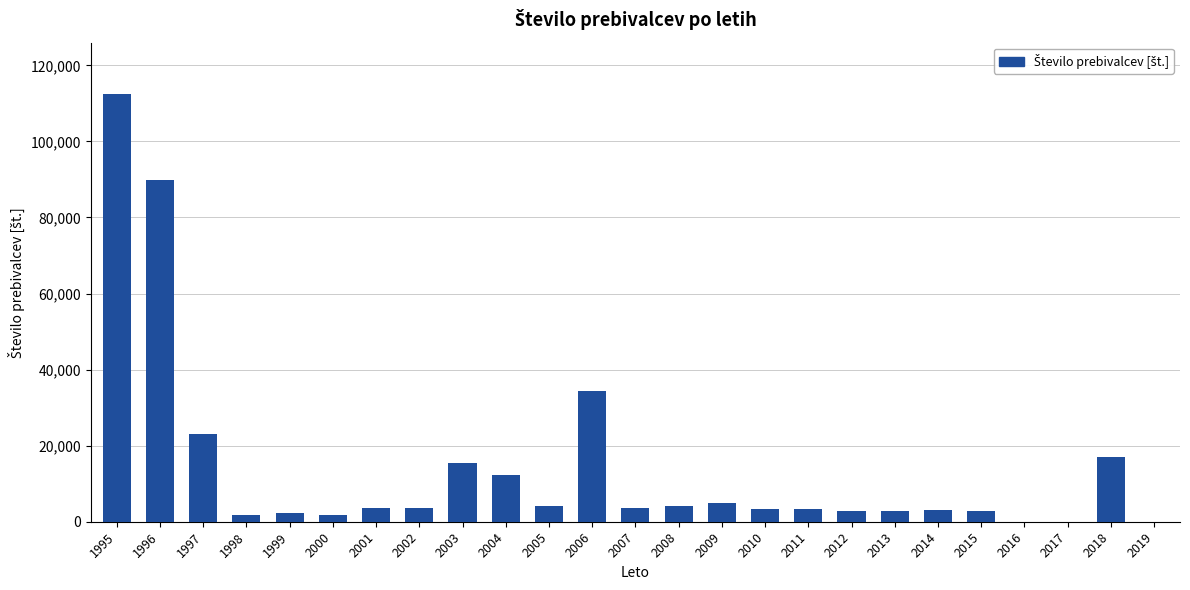

The value at 2016 is 0. True or false?

True